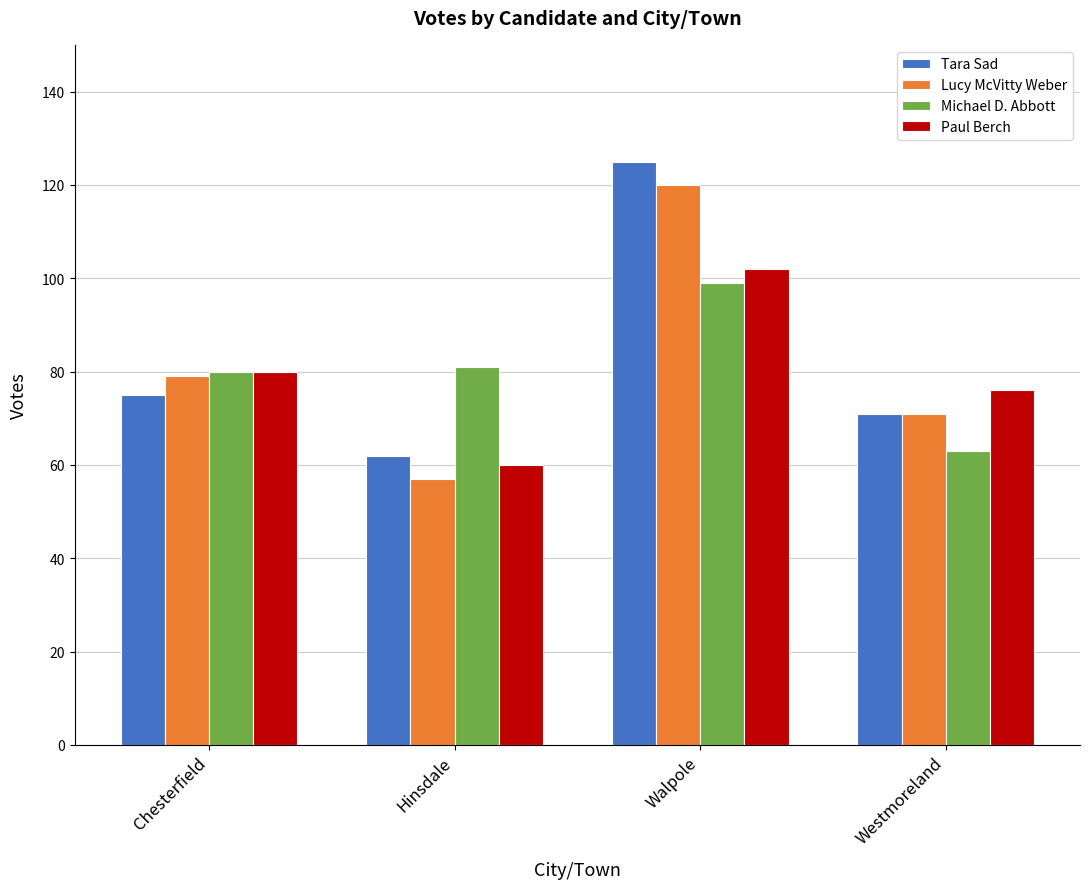

Rank the series by their maximum value, from highest to lowest.

Tara Sad, Lucy McVitty Weber, Paul Berch, Michael D. Abbott